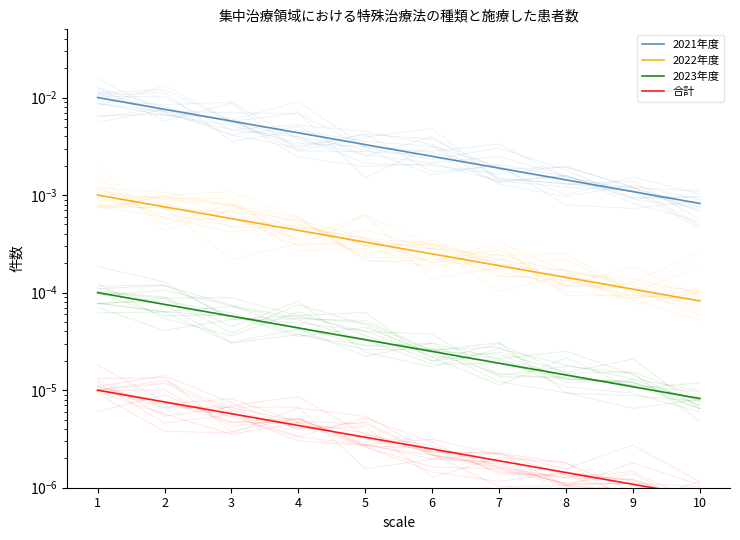

List the labels in order of 2022年度 value, largest first.

1, 2, 3, 4, 5, 6, 7, 8, 9, 10